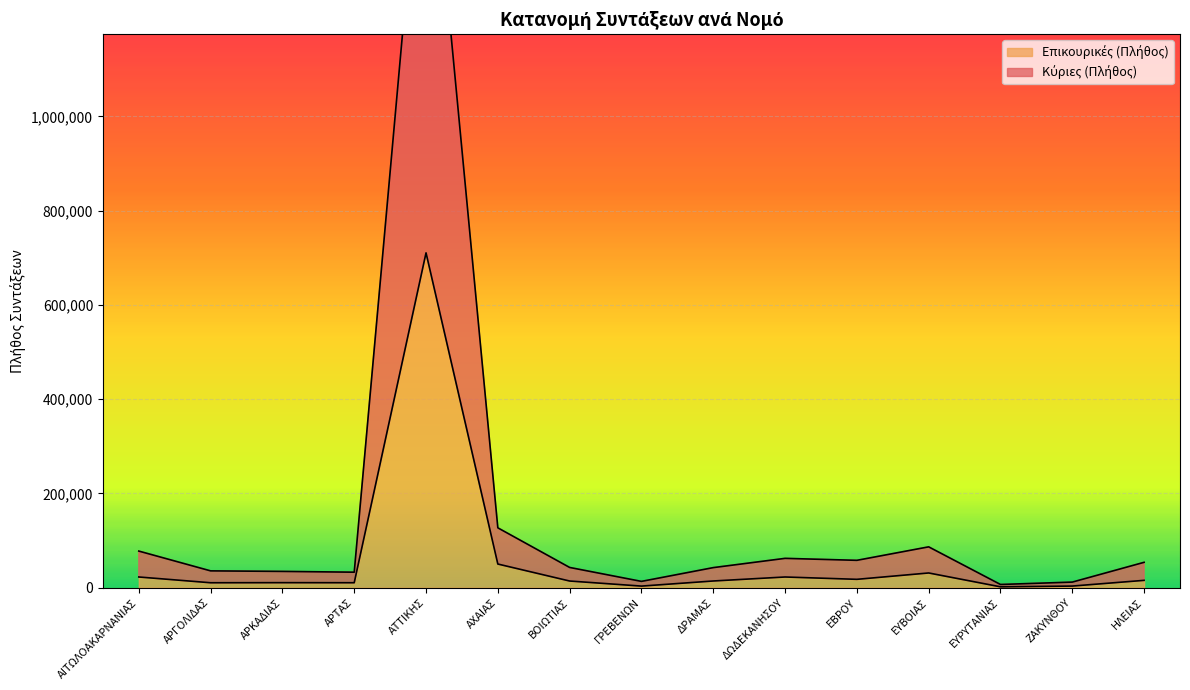

What is the difference between the Κύριες (Πλήθος) values at ΑΧΑΙΑΣ and ΑΡΓΟΛΙΔΑΣ?

91320